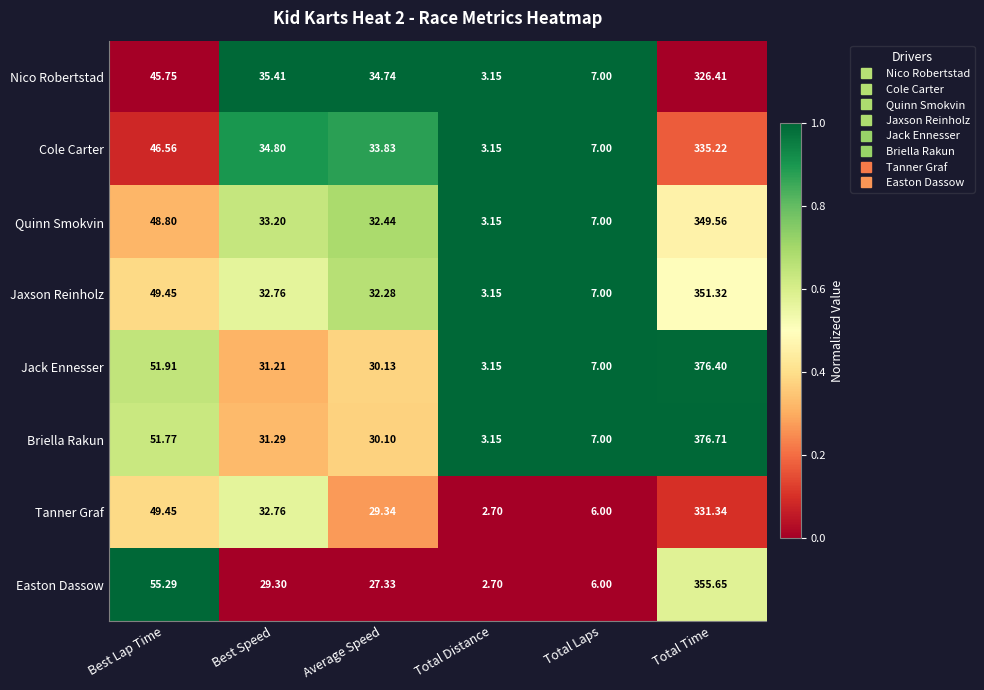

At which label is Quinn Smokvin closest to 176?

Best Lap Time